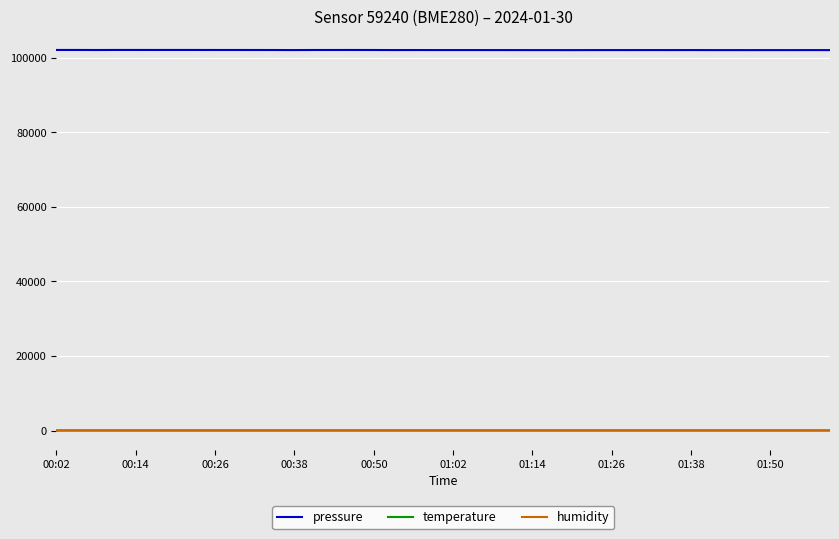

True or false: pressure and temperature cross at least once.

False